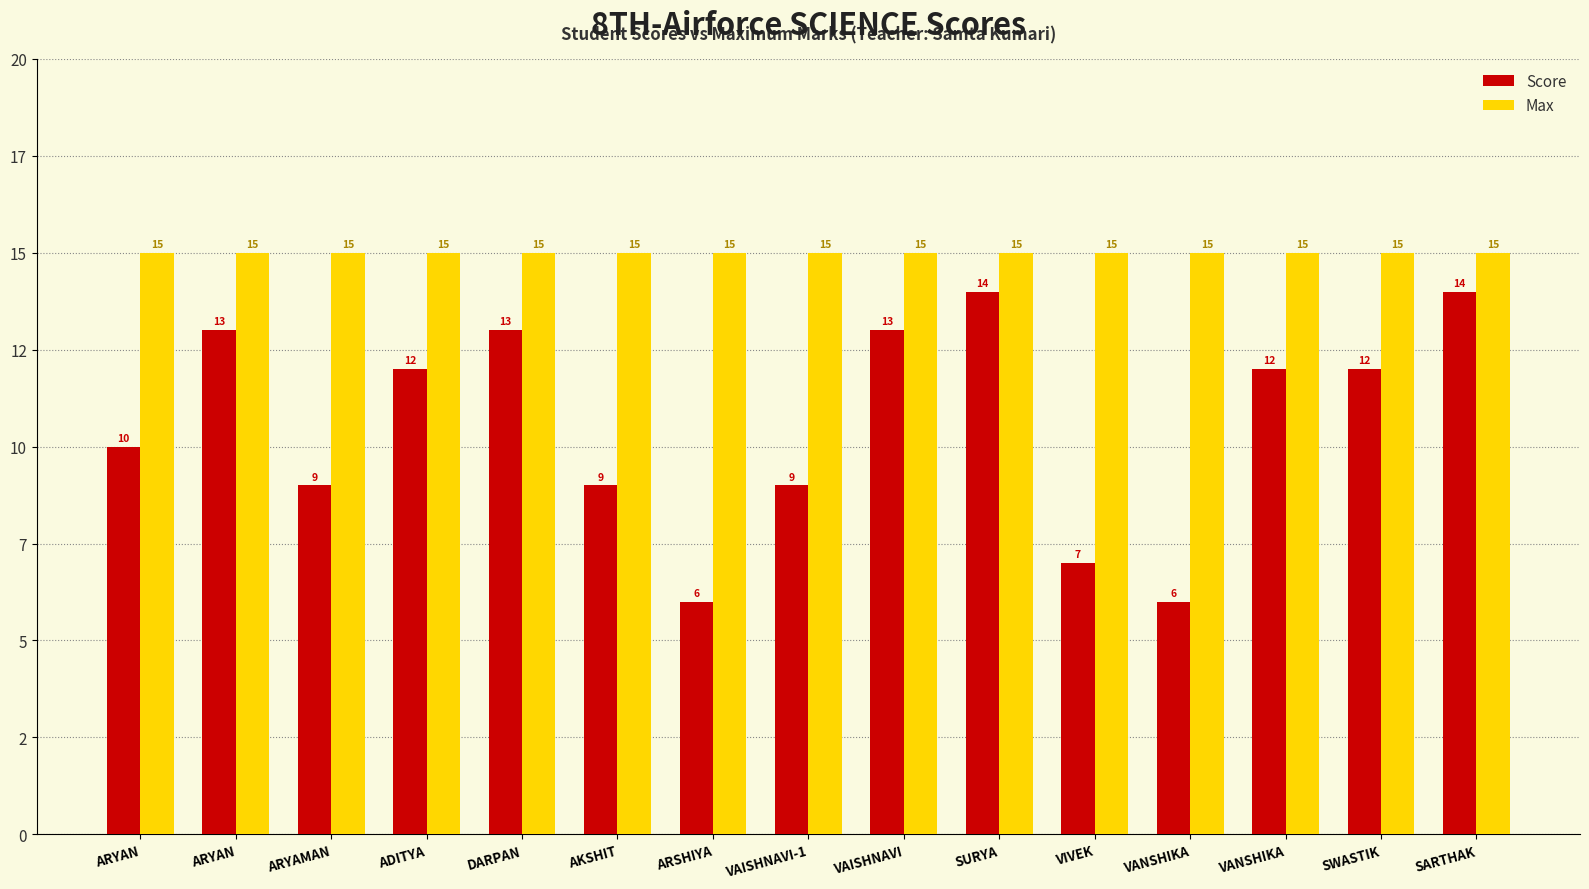

Which has a higher value, ARYAN or DARPAN?

DARPAN